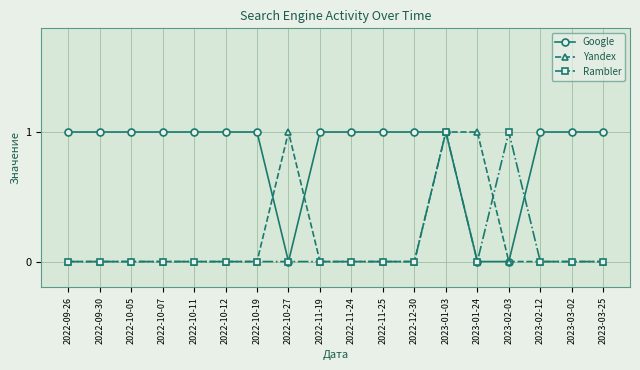

True or false: Rambler has more than 1 points higher than both neighbors.

True